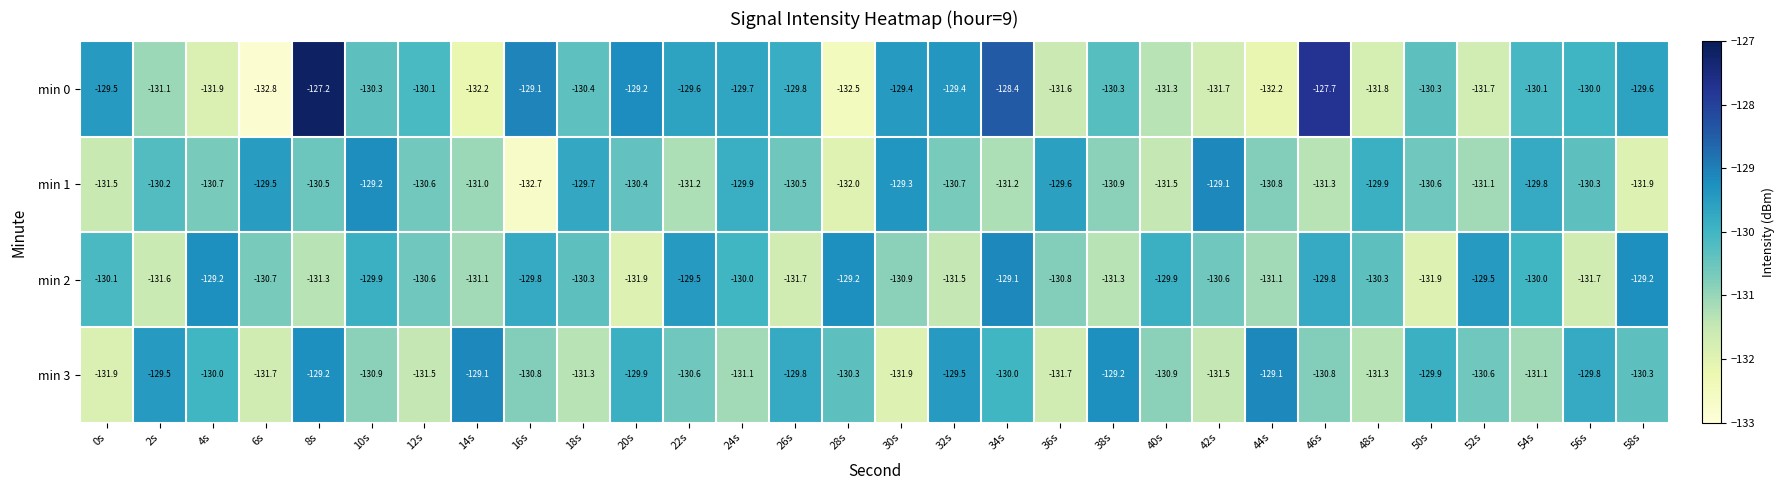

Count the number of data series in this chart.

4